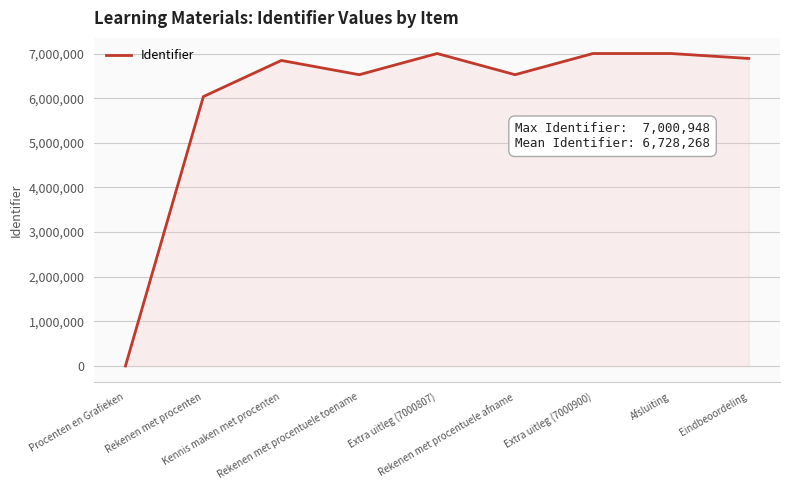

What is the difference between the maximum and minimum values?

7000948